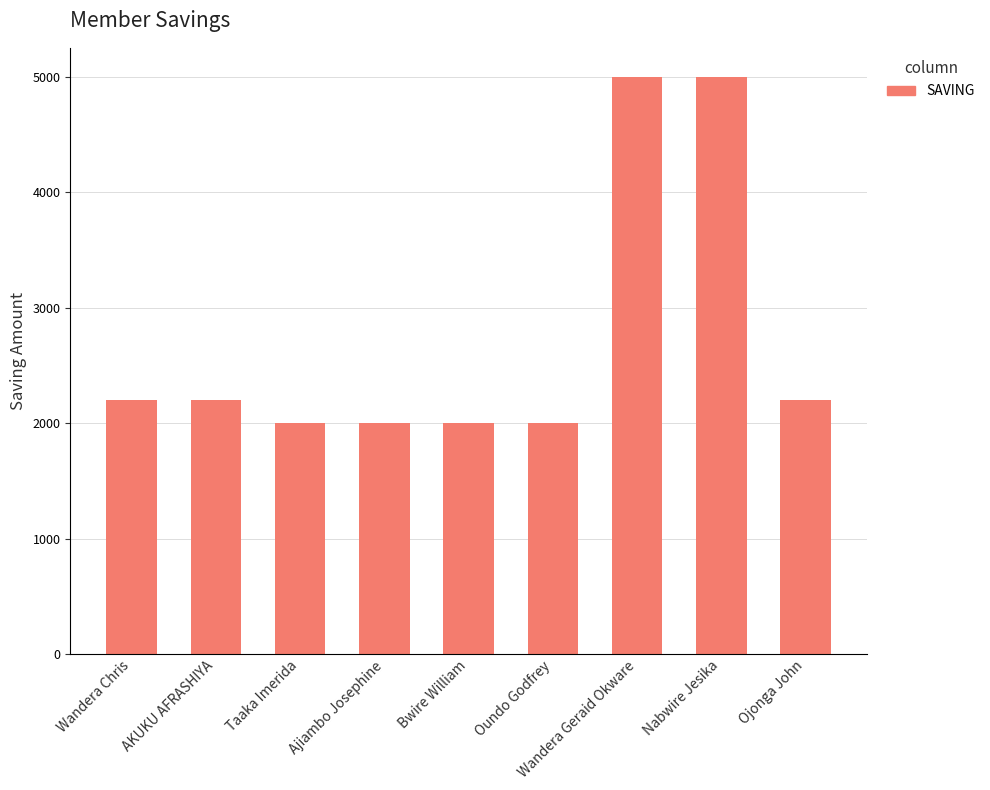

What is the change in value from Wandera Chris to Taaka Imerida?

-200